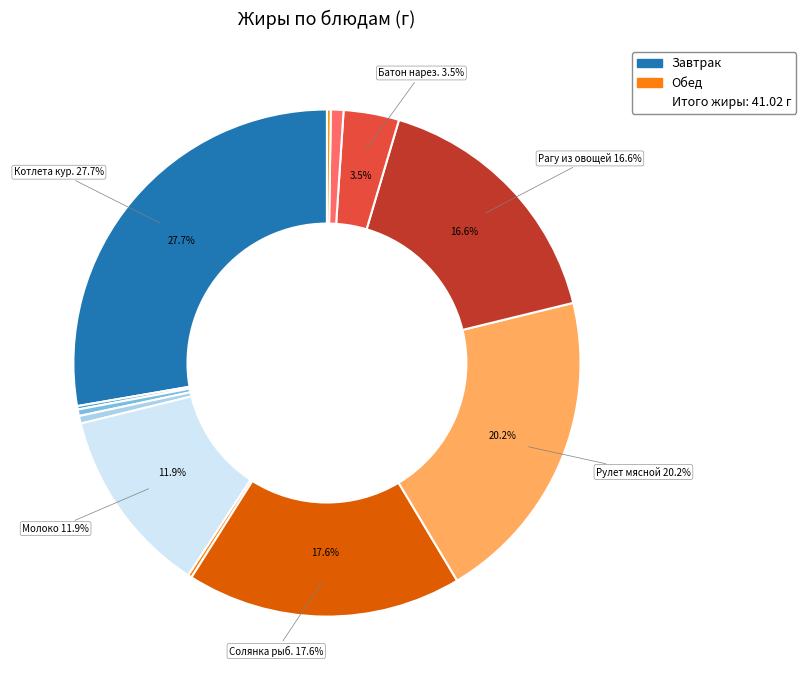

How many segments does this pie chart have?

12